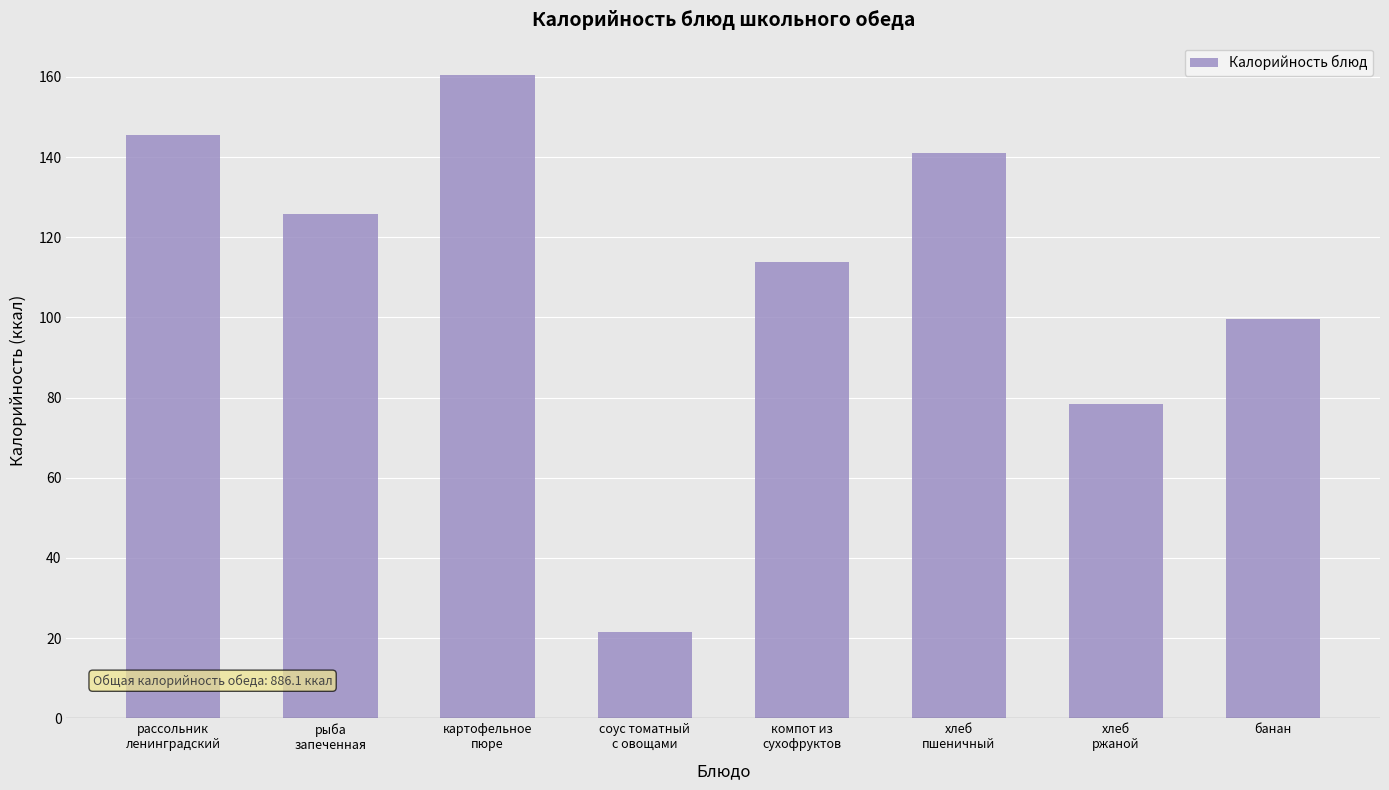

Which label corresponds to the smallest value in the chart?

соус томатный
с овощами